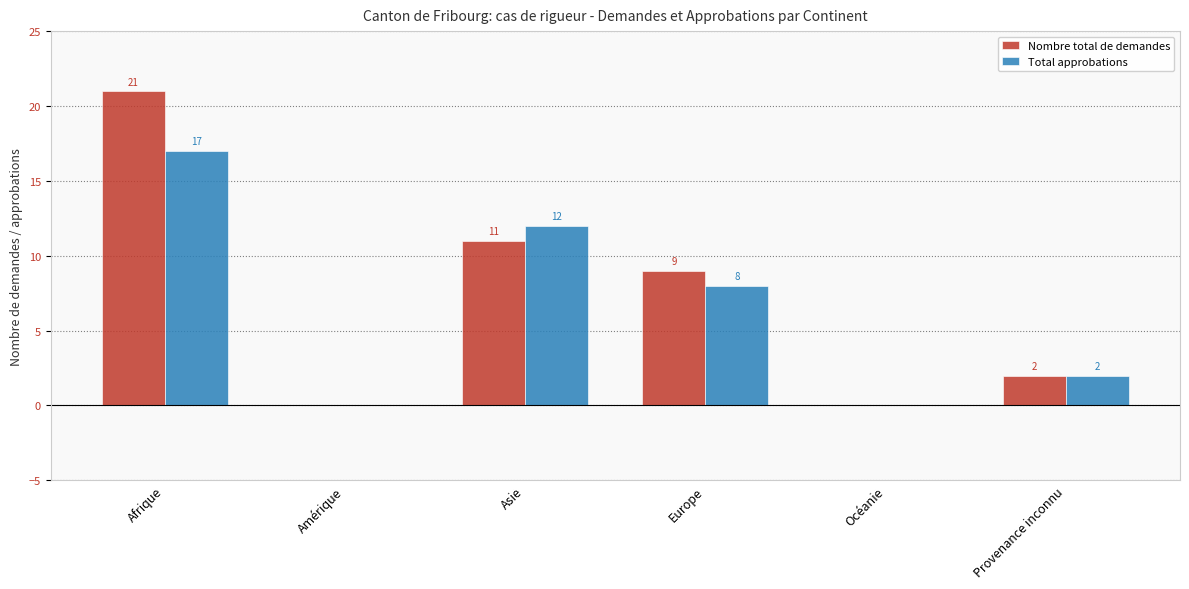

Where does the Total approbations series first go above 8?

Afrique